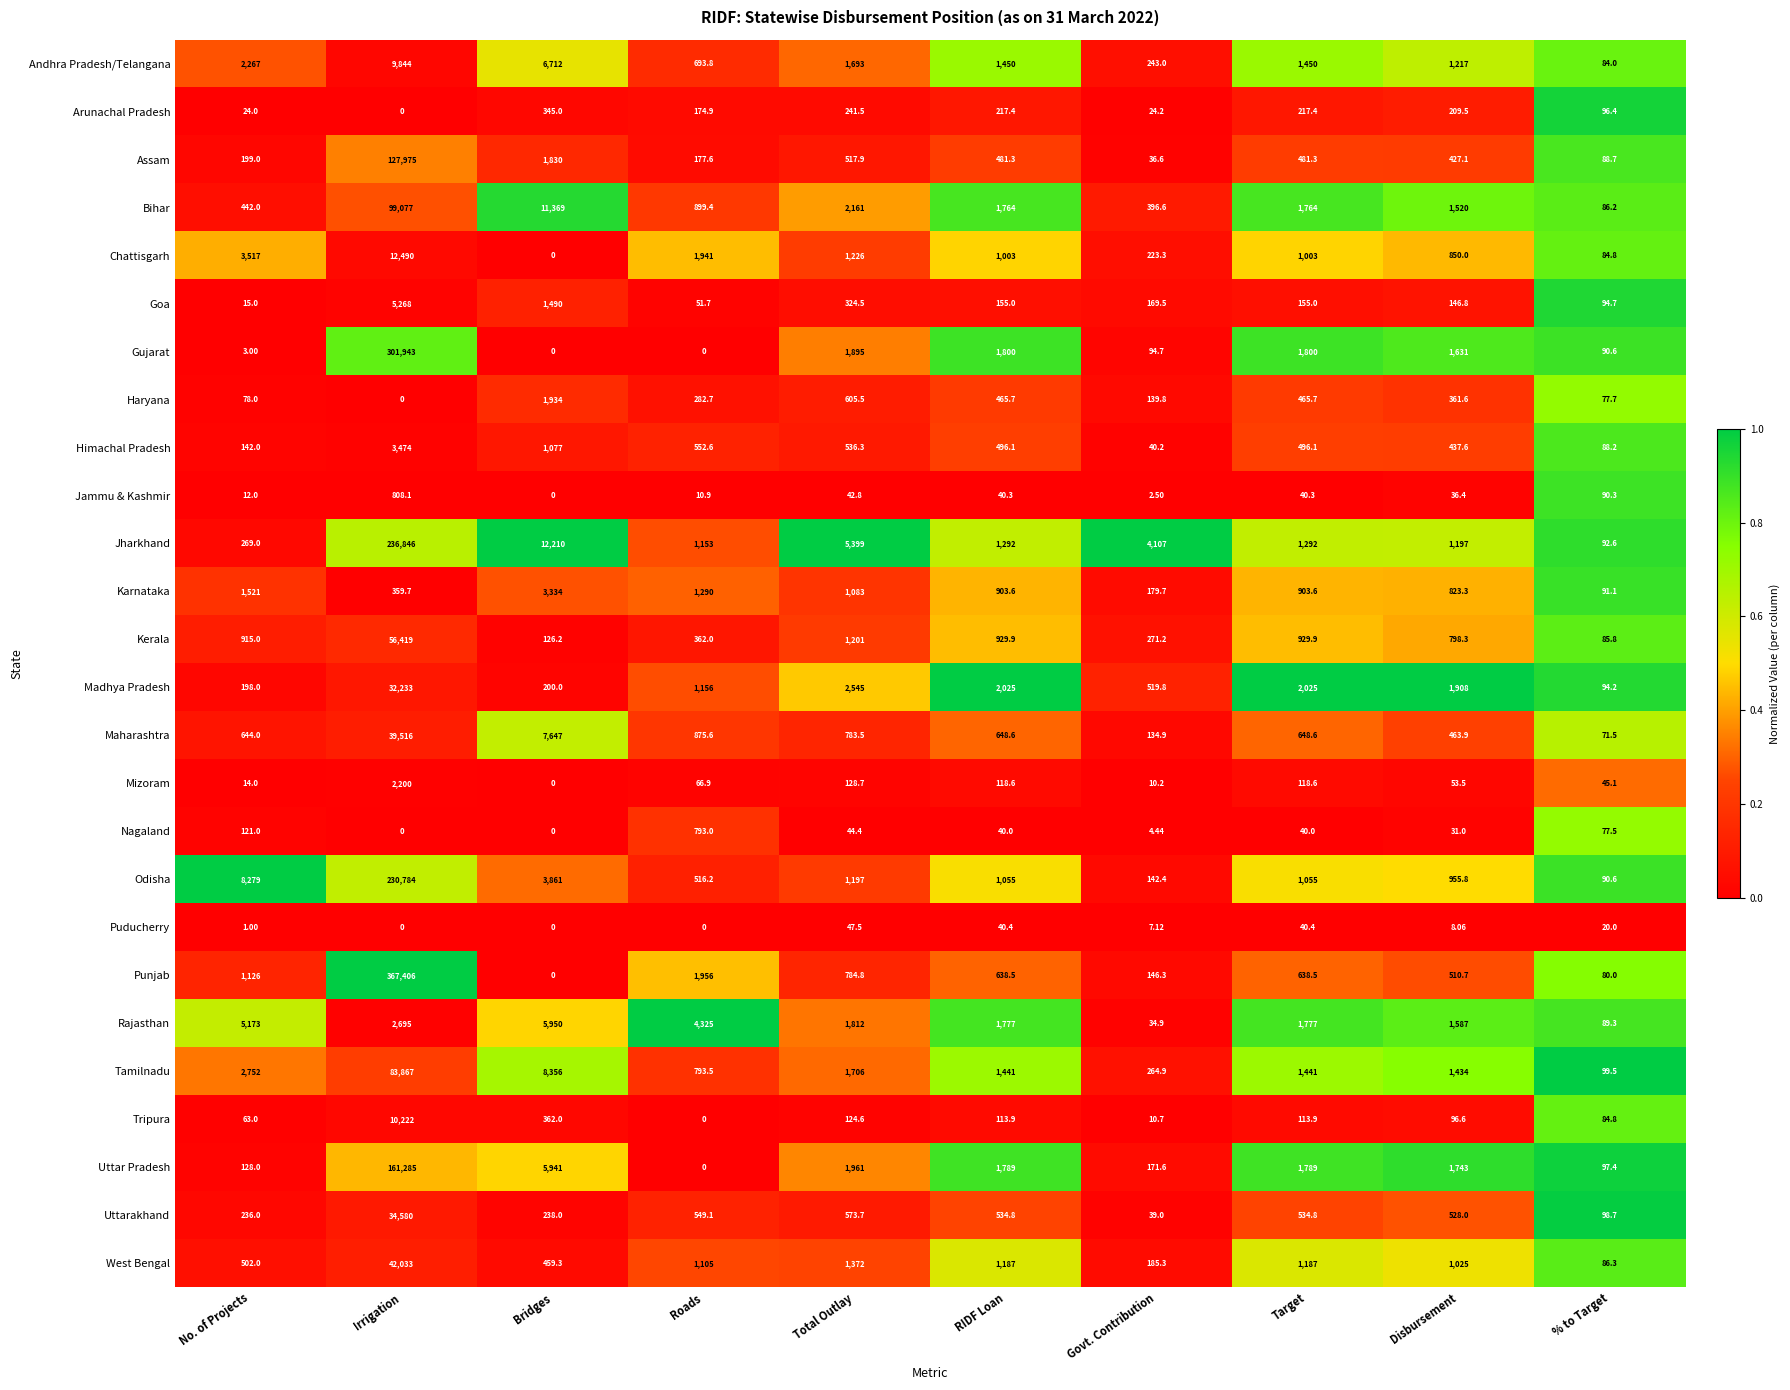

Which series has the largest range (max minus min)?

Punjab